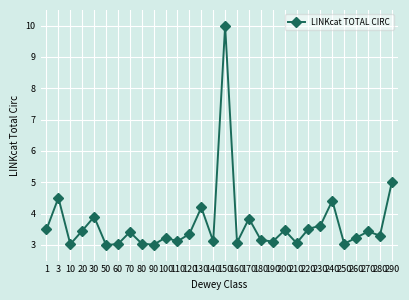

What is the average value?

3.7